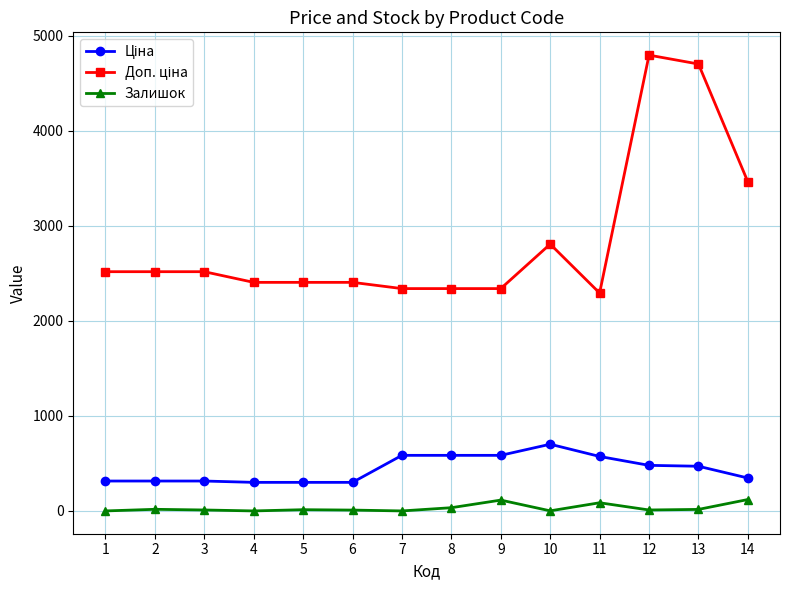

The value of Залишок at 14 is 120.0. True or false?

True